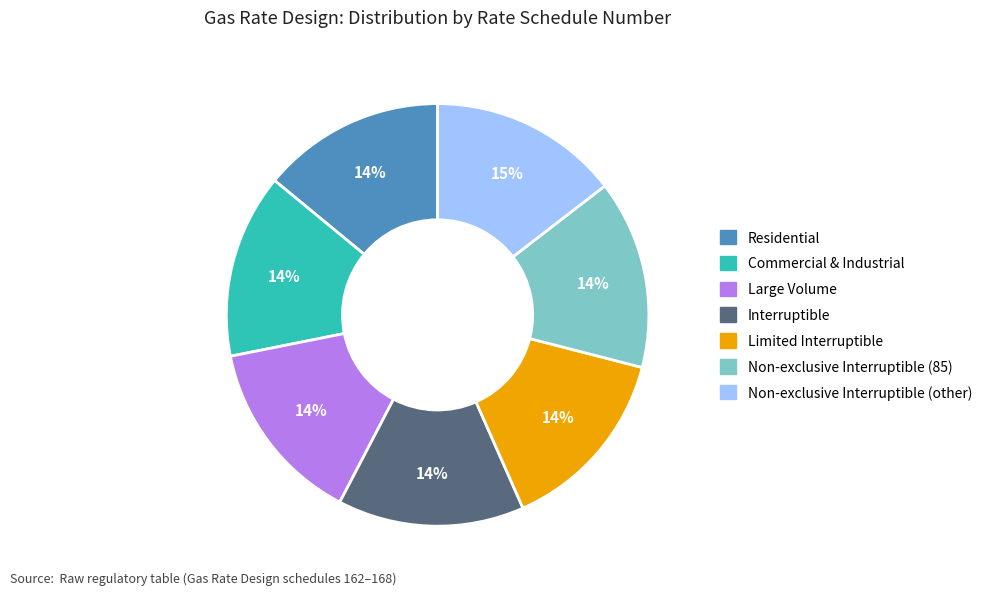

Is it true that Interruptible is 3% of the pie?

False